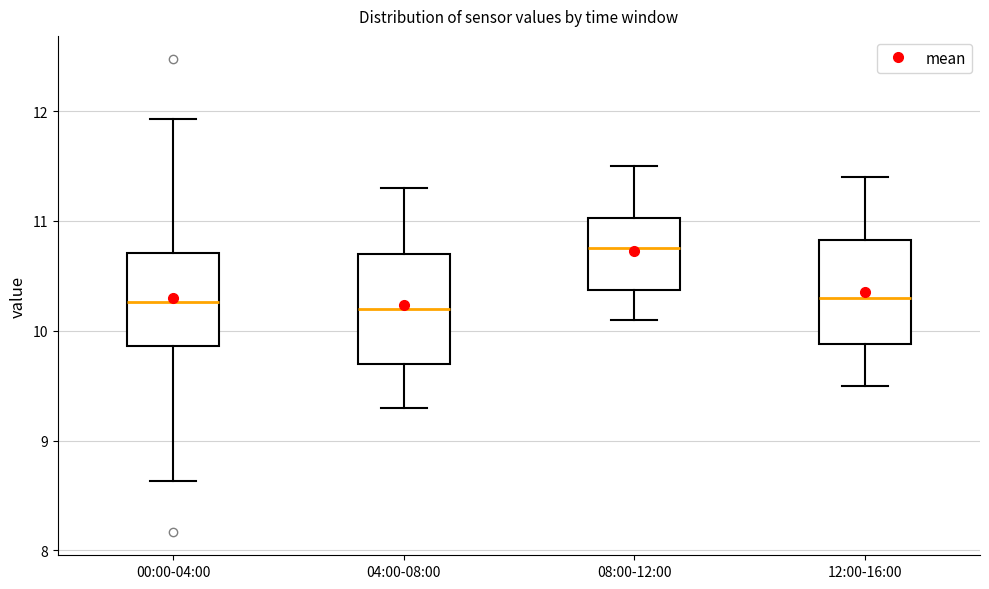

Reading left to right, read every box against the y-axis: the position of its median line, the range the box covers, and the ends of its whiskers. The values are not printed on the chart, so give them approximately, as read against the axis.

00:00-04:00: median 10.3, box 9.9 to 10.7, whiskers 8.6 to 11.9
04:00-08:00: median 10.2, box 9.7 to 10.7, whiskers 9.3 to 11.3
08:00-12:00: median 10.8, box 10.4 to 11.0, whiskers 10.1 to 11.5
12:00-16:00: median 10.3, box 9.9 to 10.8, whiskers 9.5 to 11.4